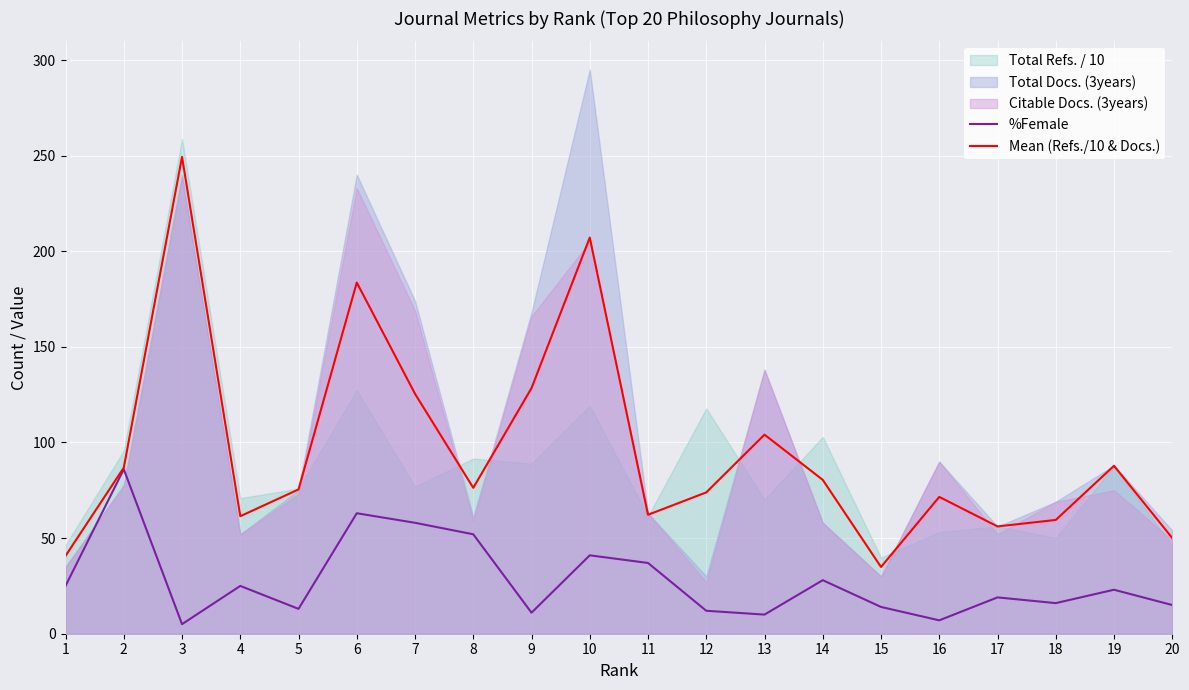

True or false: Mean (Refs./10 & Docs.) and %Female cross at least once.

False